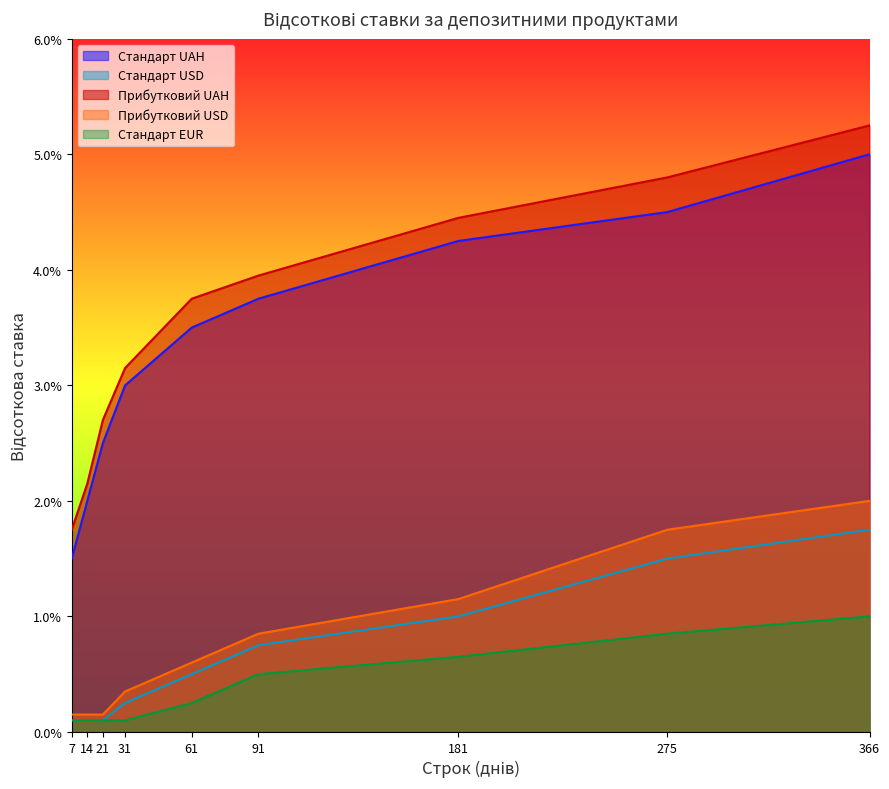

Is the value of Прибутковий UAH at 21 greater than the value of Стандарт EUR at 14?

Yes